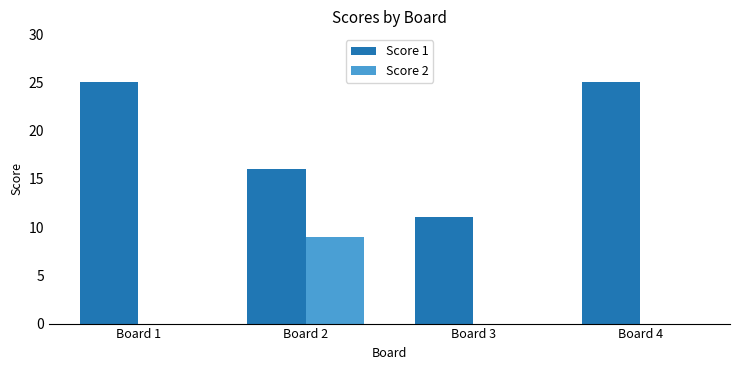

Reading right to left, extract all data points from this chart.

Score 1: 25	11	16	25
Score 2: 0	0	9	0